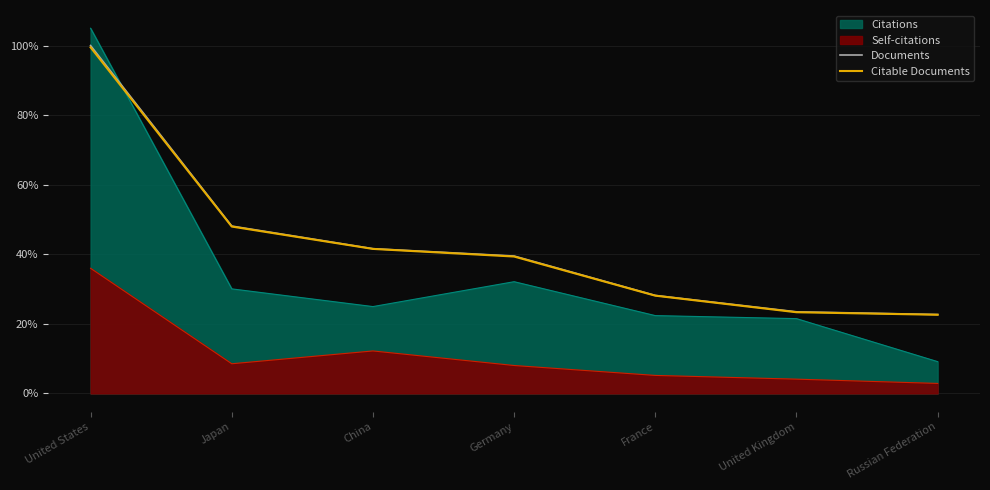

What are all the series names shown in the legend?

Documents, Citable Documents